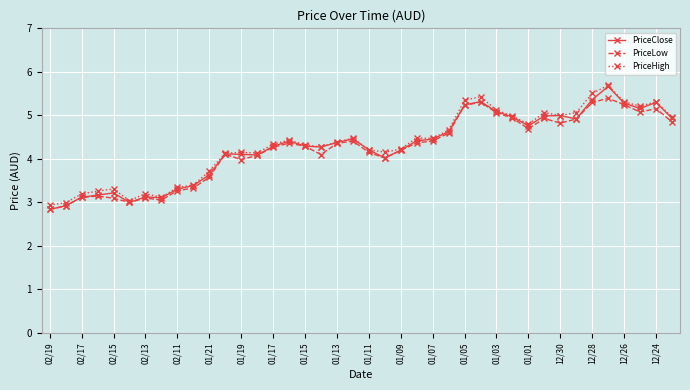

True or false: PriceClose has more than 1 points higher than both neighbors.

True